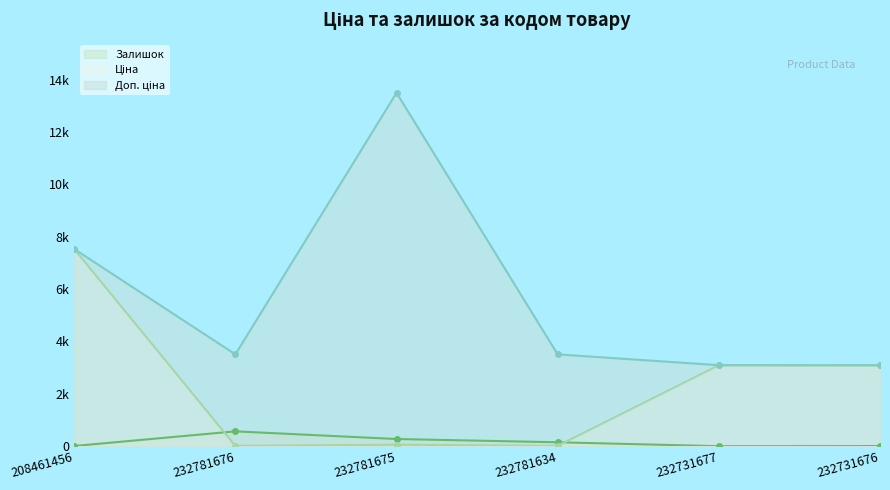

List the labels in order of Доп. ціна value, smallest first.

232731676, 232731677, 232781676, 232781634, 208461456, 232781675